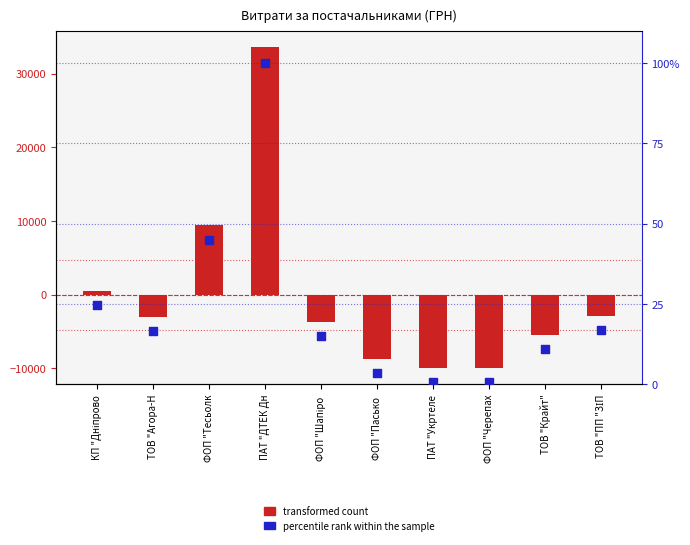

At which category is the sum across all series the highest?

ПАТ "ДТЕК Дн